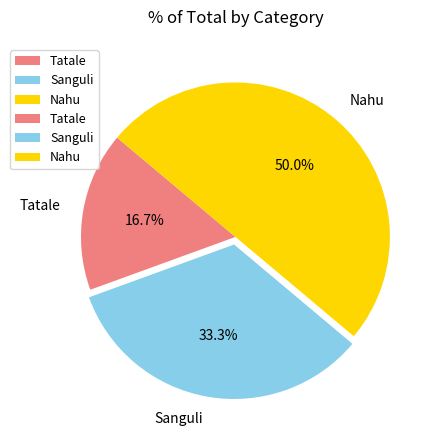

What percentage is the Nahu slice, to the nearest percent?

50%